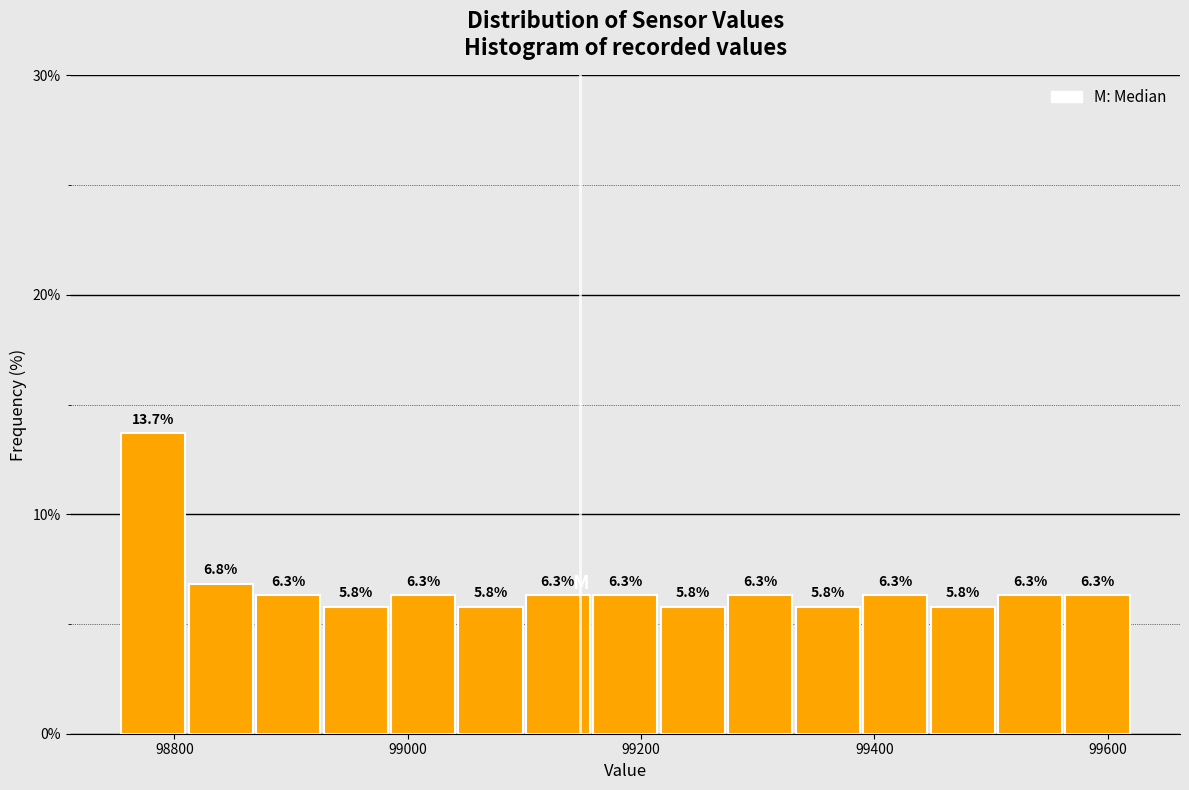

Around what value on the x-axis is the tallest bar? Give the approximate position of its centre, as read against the axis.

98780